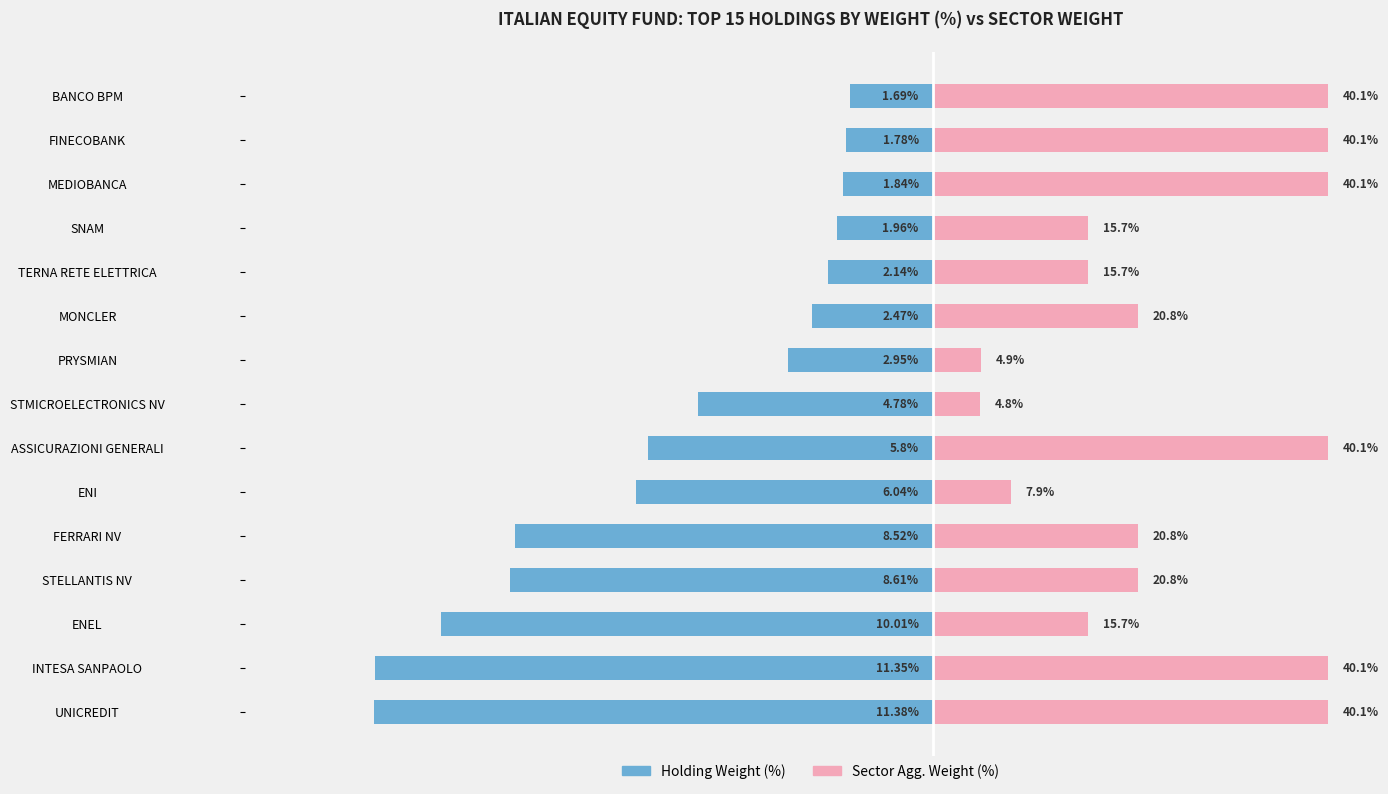

Is it true that Holding Weight (%) equals -1.7 at BANCO BPM?

True